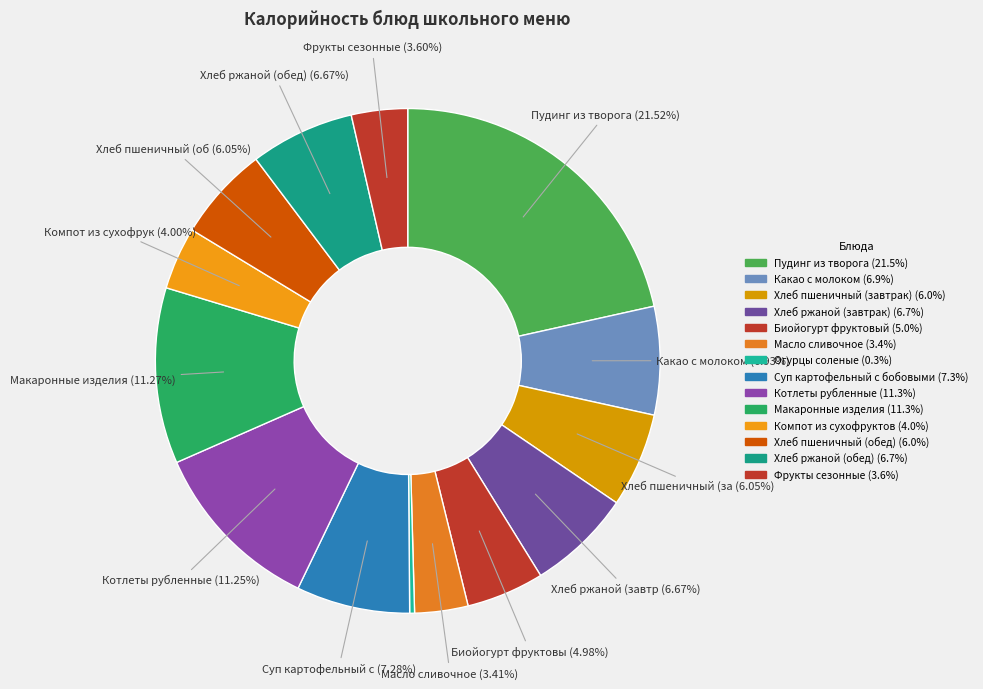

How many slices are in this pie chart?

14